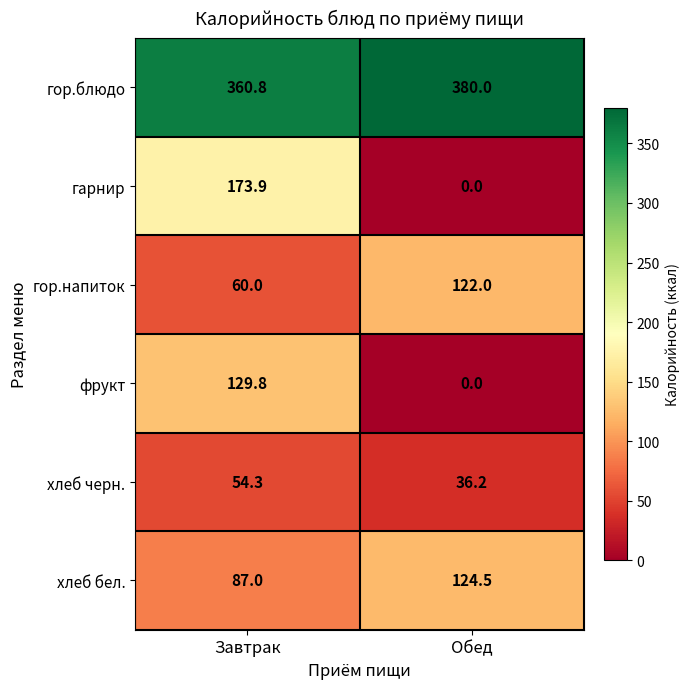

What value does the хлеб бел. series have at Завтрак?

87.0